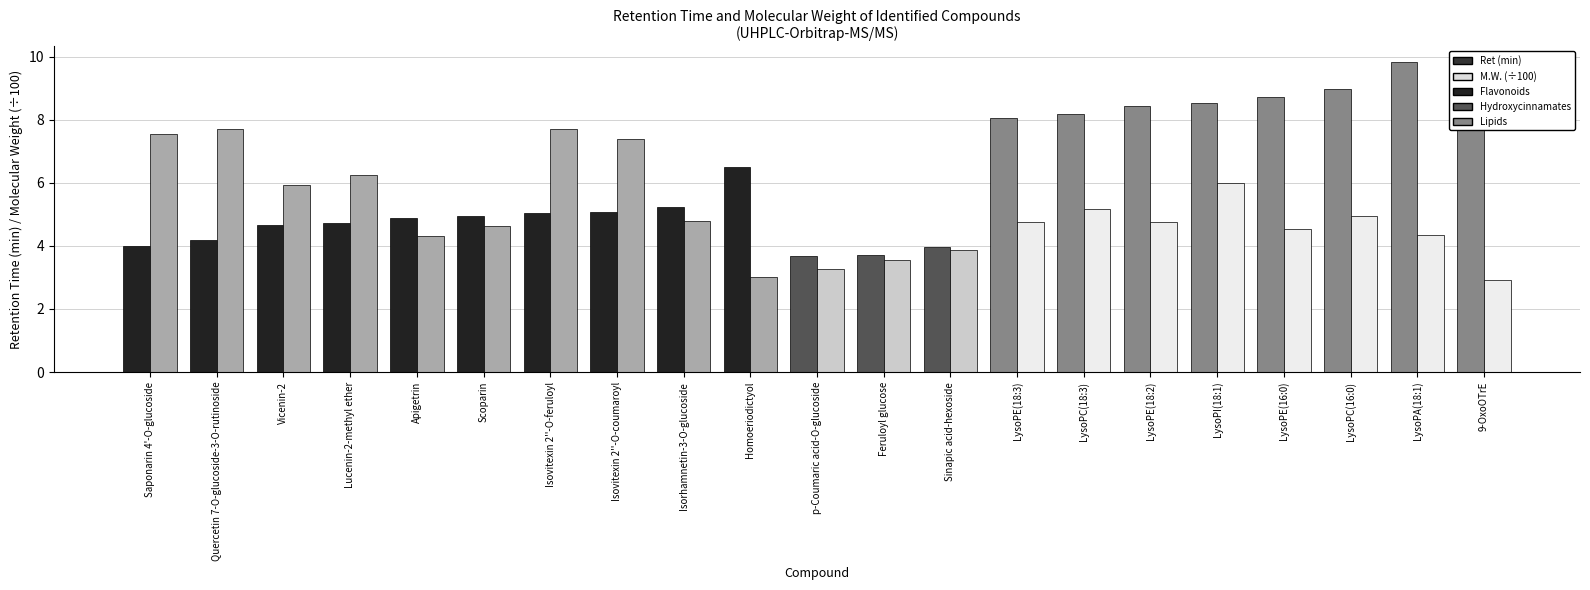

How many bars are there in each group?

2